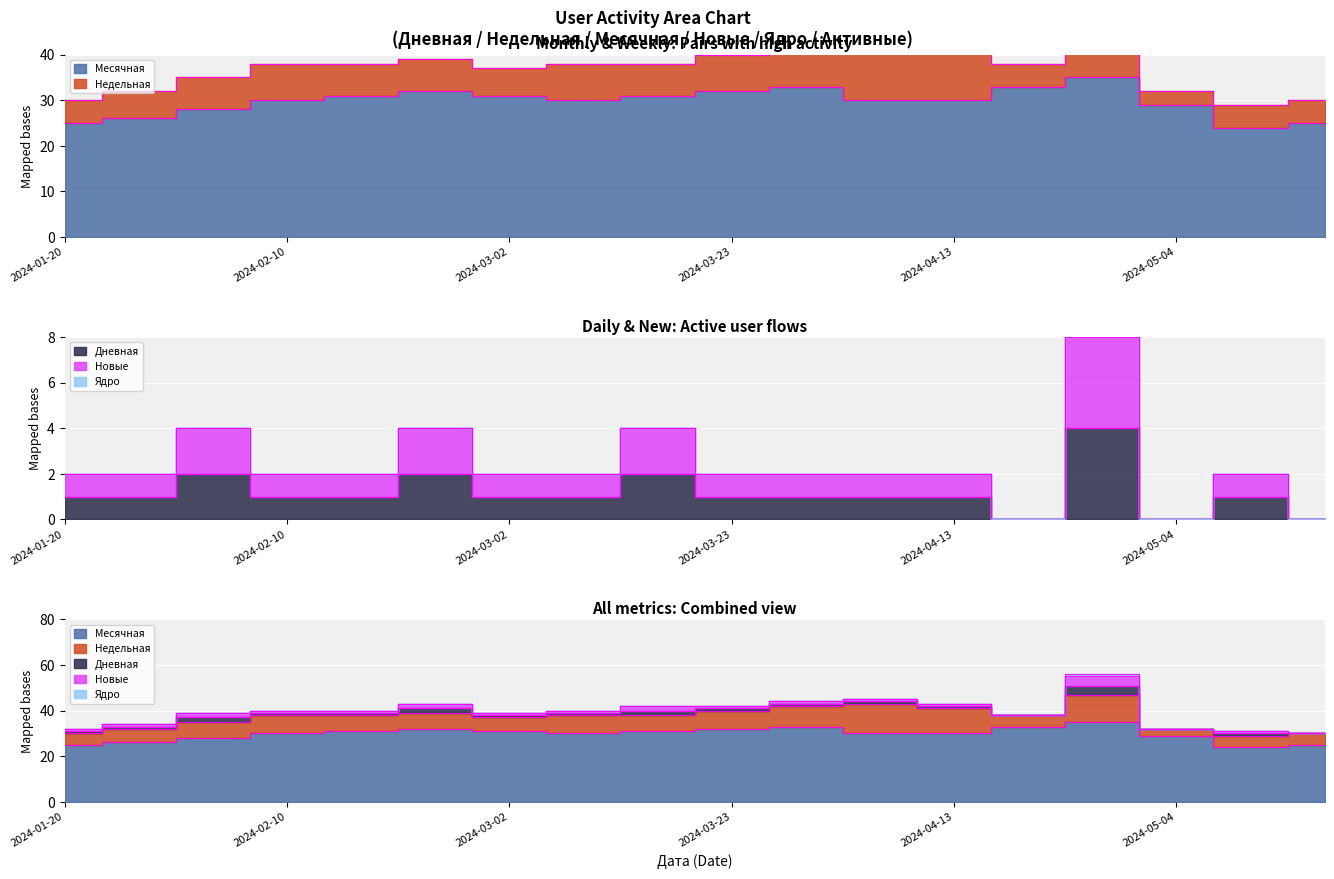

The Дневная series shows 2 at 2024-02-24. True or false?

True